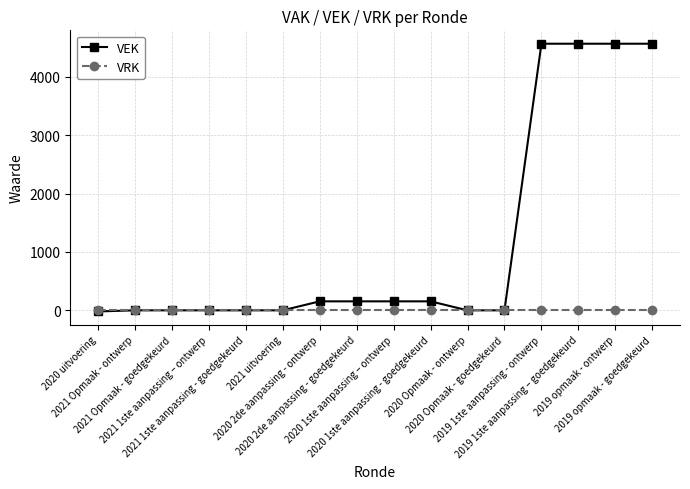

Which series has the largest range (max minus min)?

VEK